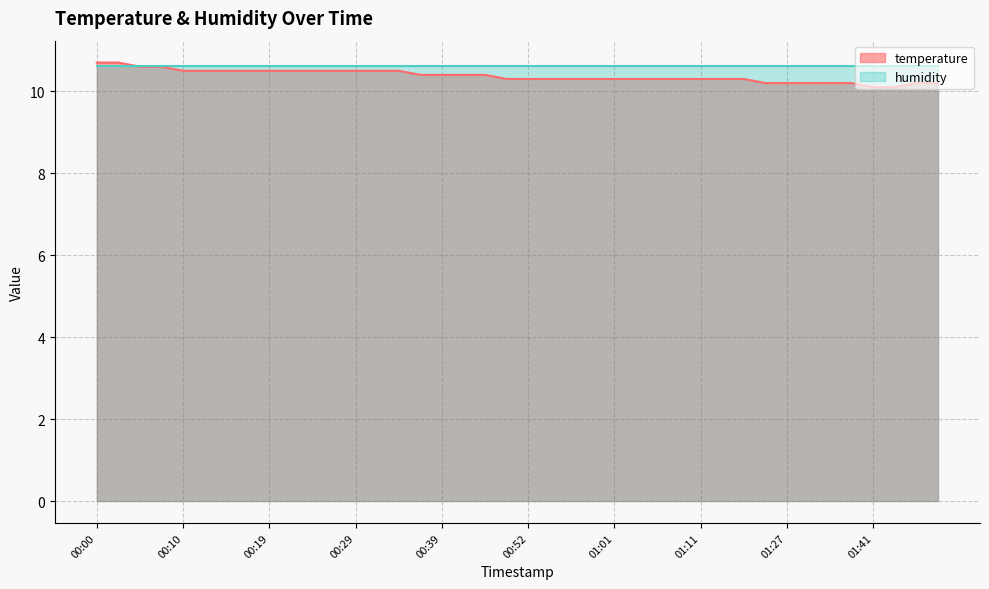

List the labels in order of value, smallest first.

01:41, 01:44, 01:22, 01:27, 01:30, 01:35, 01:38, 01:46, 01:49, 00:49, 00:52, 00:54, 00:57, 00:59, 01:01, 01:04, 01:06, 01:09, 01:11, 01:14, 01:16, 00:36, 00:39, 00:41, 00:47, 00:10, 00:12, 00:15, 00:17, 00:19, 00:22, 00:24, 00:27, 00:29, 00:32, 00:34, 00:05, 00:07, 00:00, 00:02